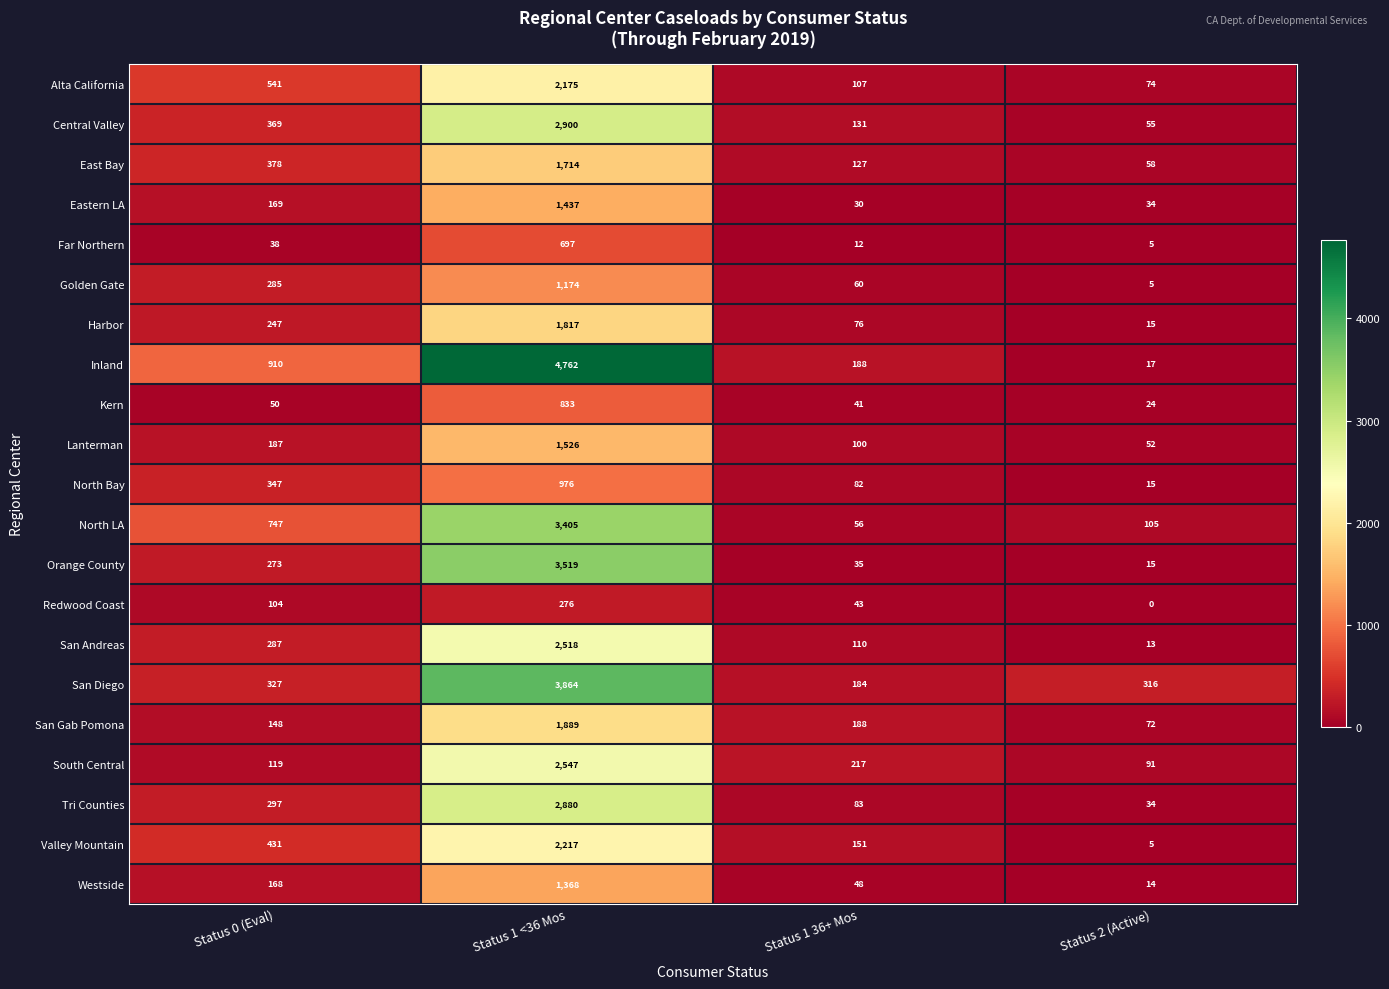

At which category does the chart reach its minimum across all series?

Status 2 (Active)